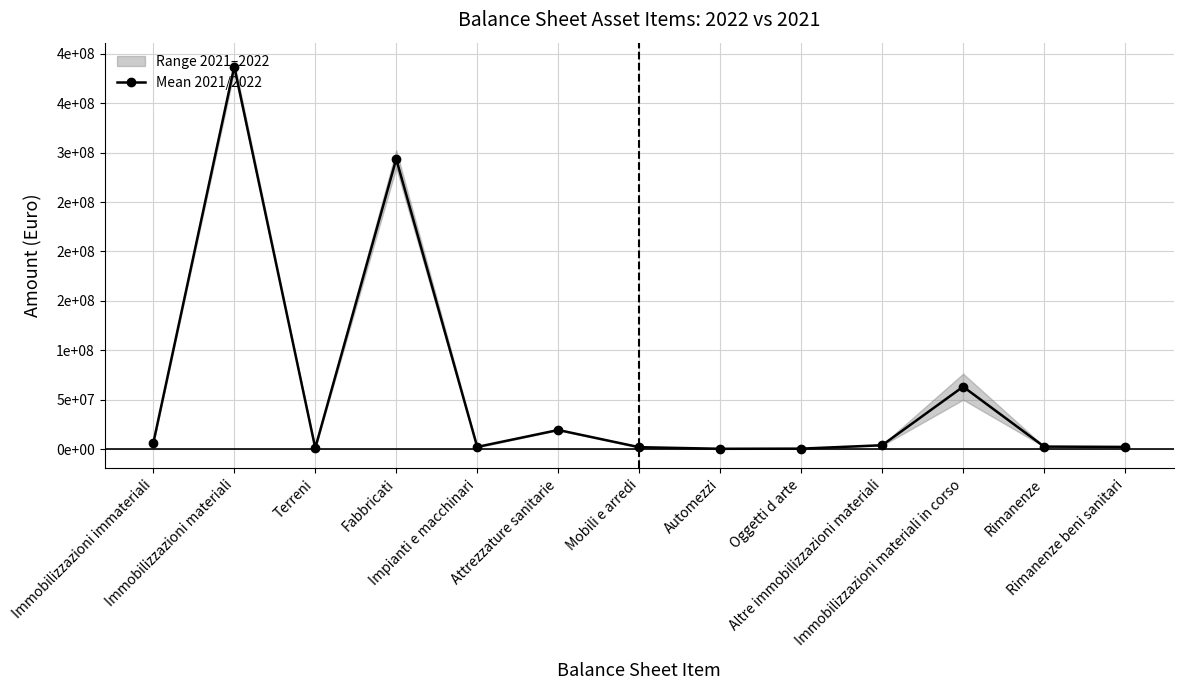

How many lines are shown in the chart?

1